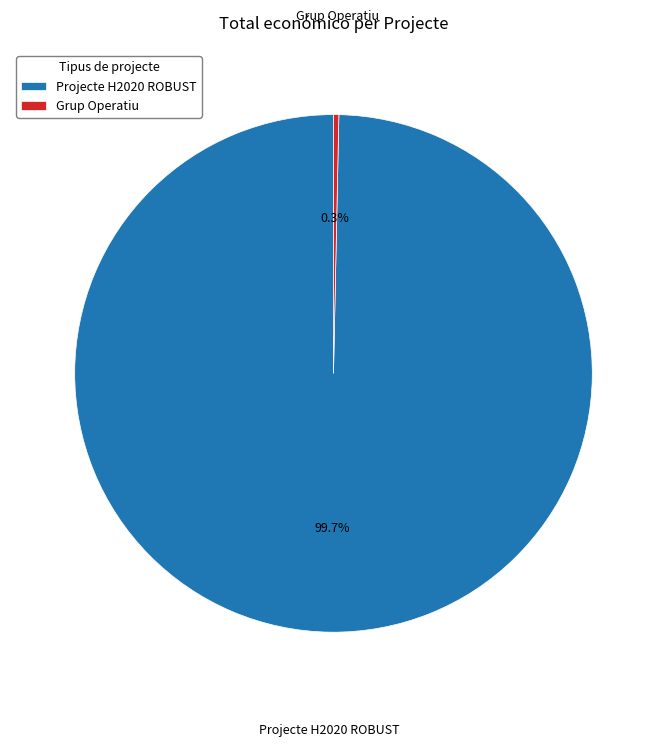

To the nearest percent, what is the difference between the largest and smallest slice percentages?

99%